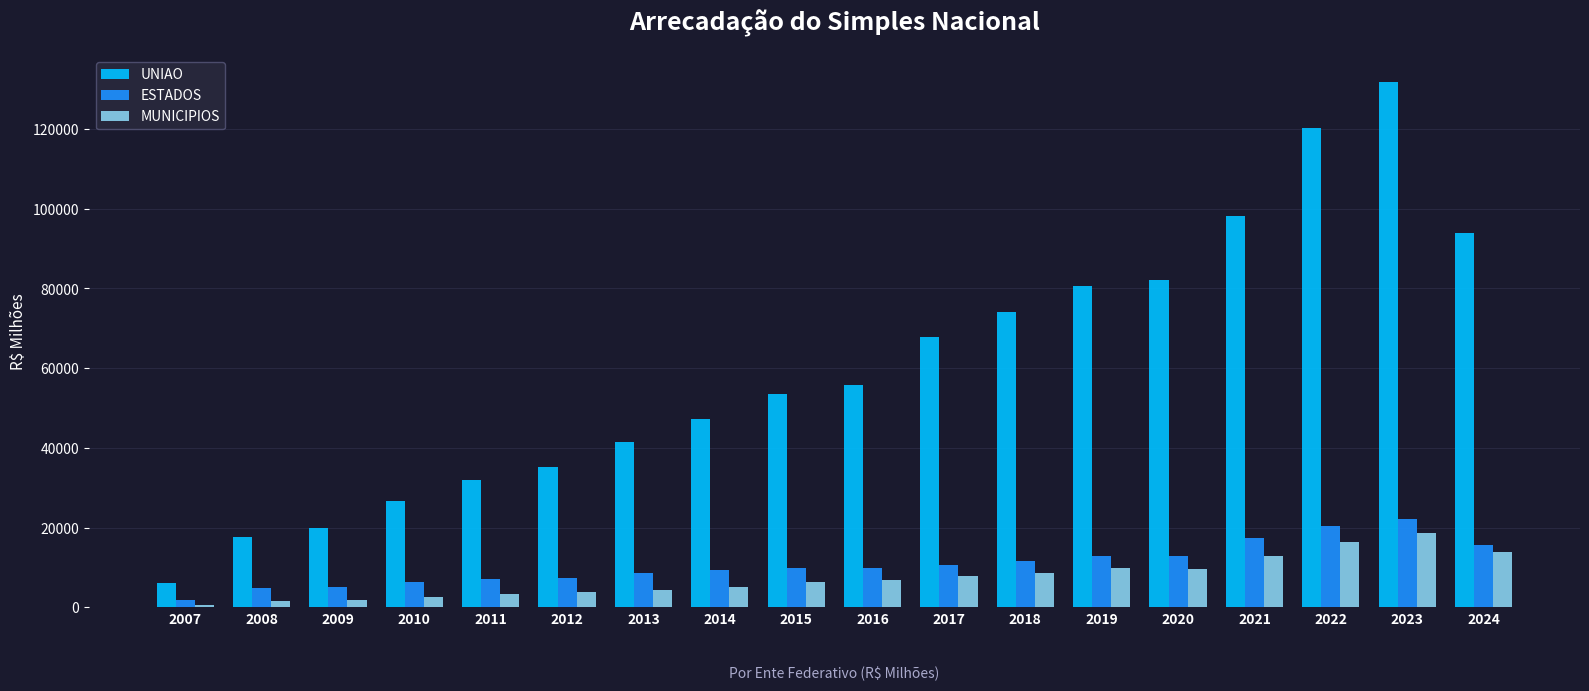

What is the average value of the UNIAO series?

60241.4